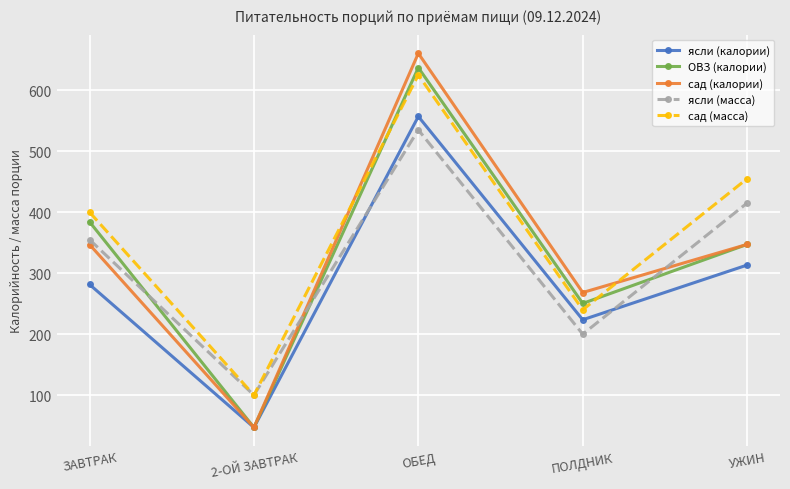

What are all the series names shown in the legend?

ясли (калории), ОВЗ (калории), сад (калории), ясли (масса), сад (масса)